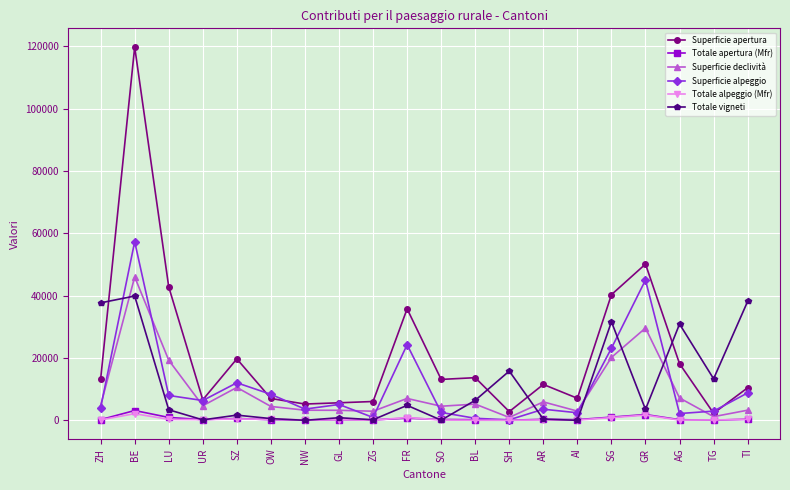

What is the label of the 19th point from the right?

BE